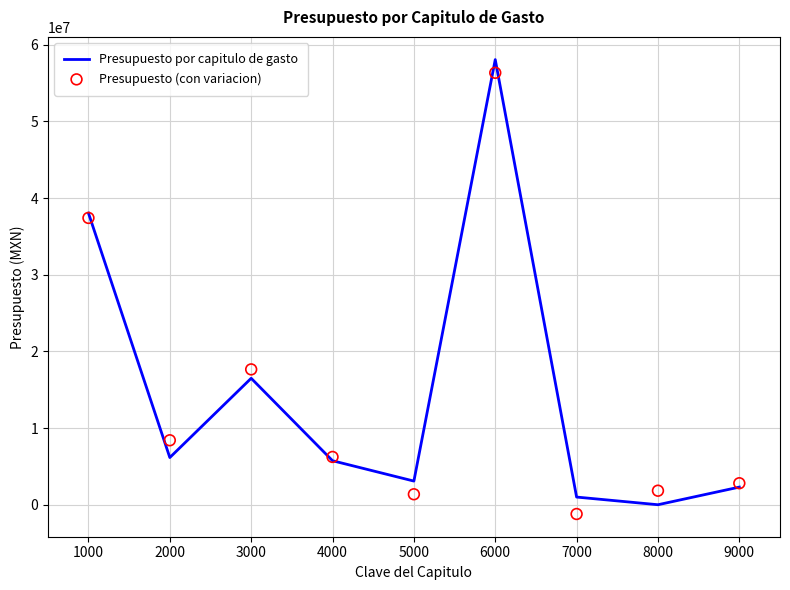

Which series contains the highest Y value?

Presupuesto por capitulo de gasto